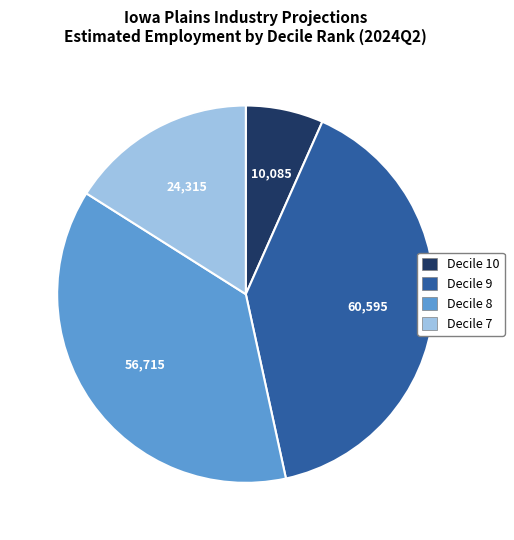

Does any single category account for the majority?

No